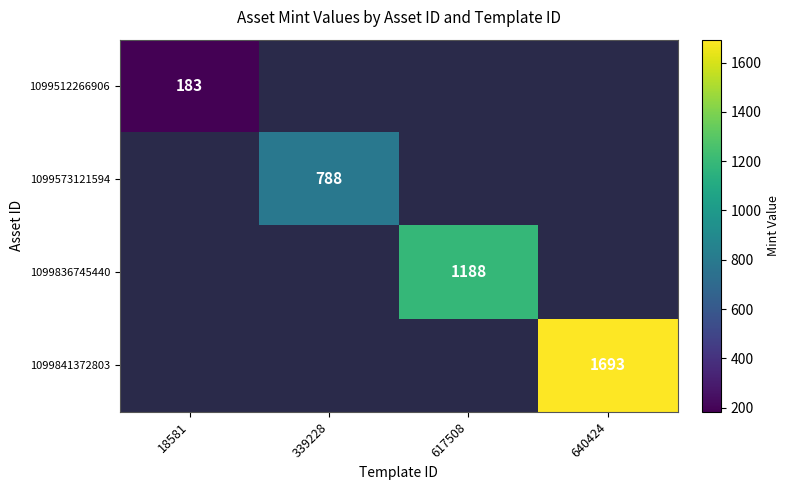

Count the number of categories in the chart.

4